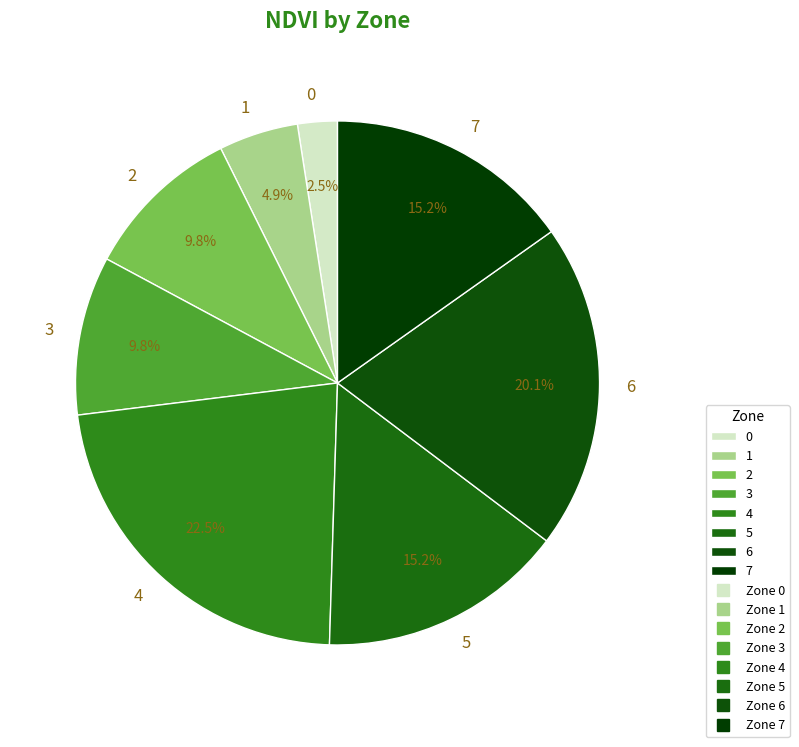

Which category has the biggest portion of the pie?

4